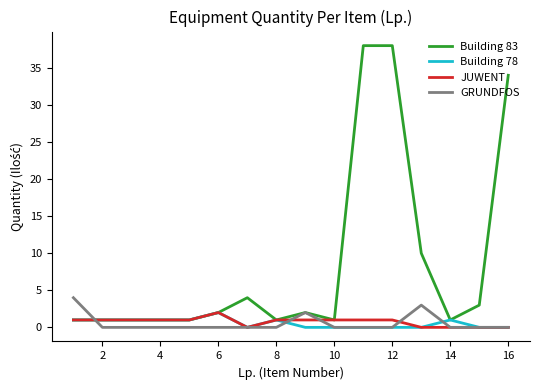

True or false: Building 78 and GRUNDFOS cross at least once.

True